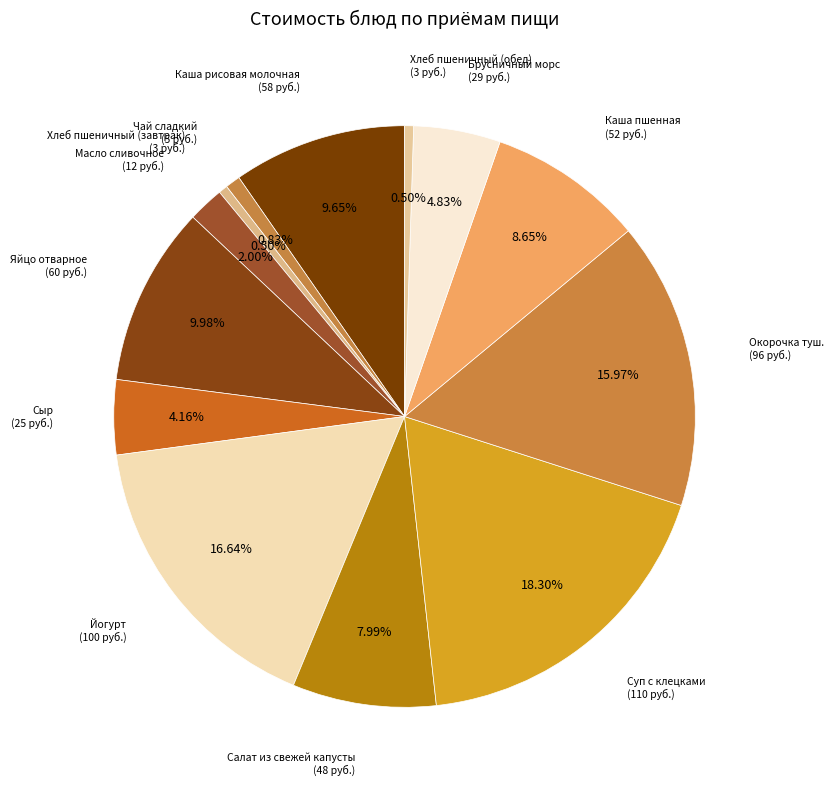

How many segments does this pie chart have?

13